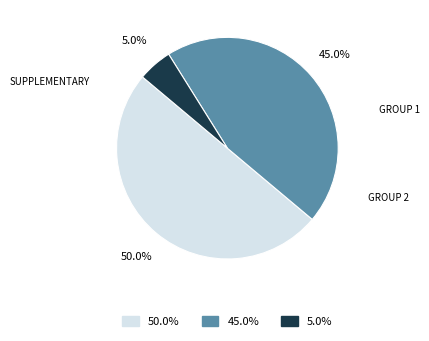

Count the number of slices in the pie.

3